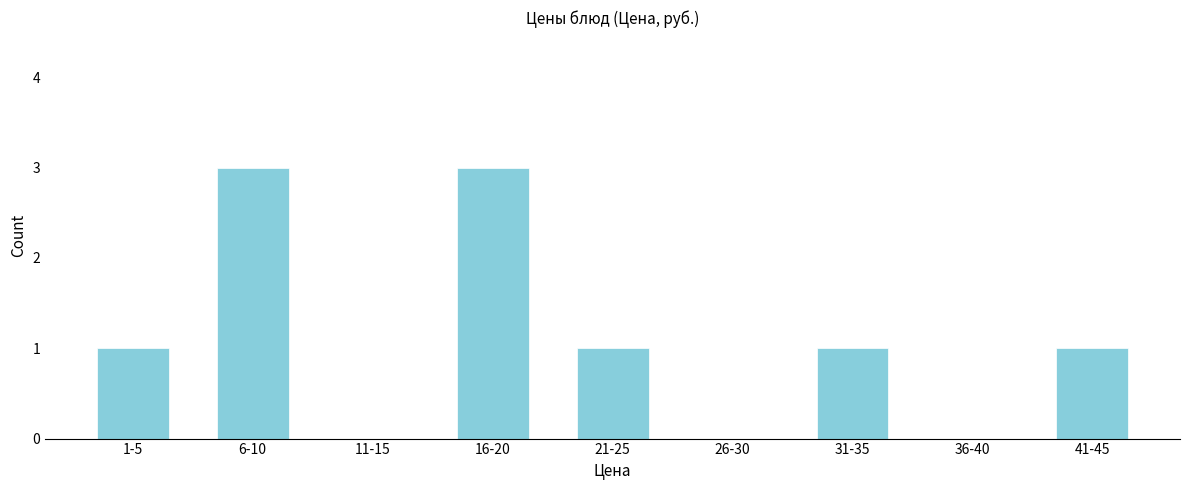

Reading left to right, list all the values displayed in this chart.

1-5=1	6-10=3	11-15=0	16-20=3	21-25=1	26-30=0	31-35=1	36-40=0	41-45=1